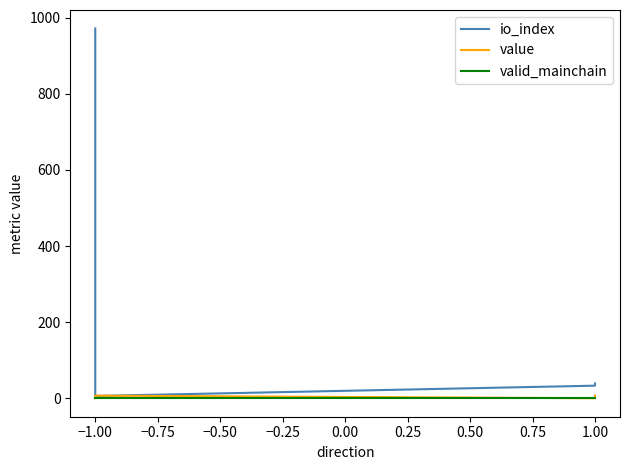

What is the sum of all value values?

13.6